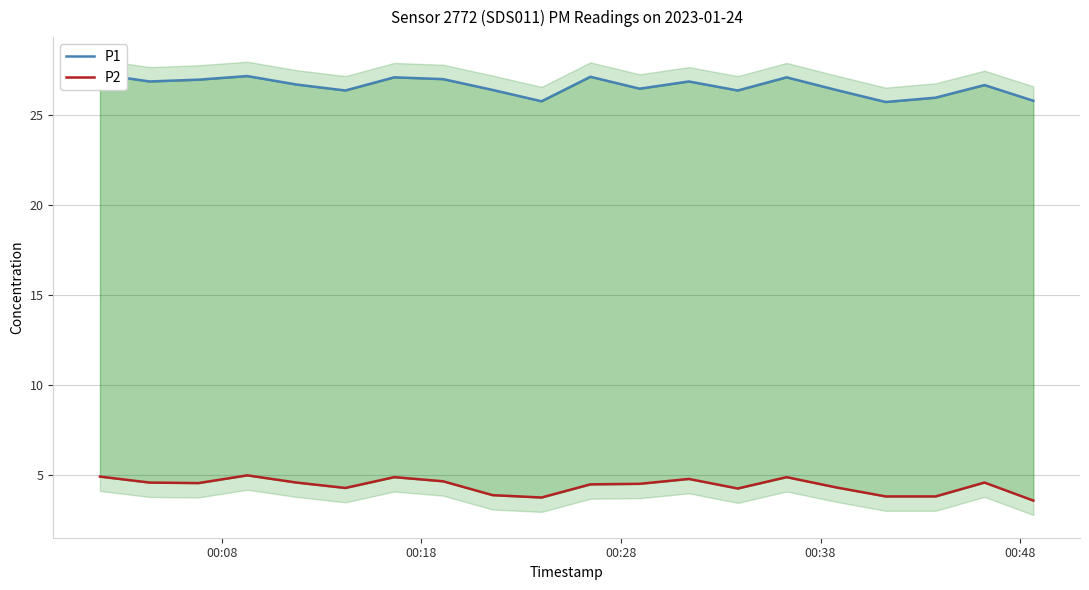

How many lines are shown in the chart?

2